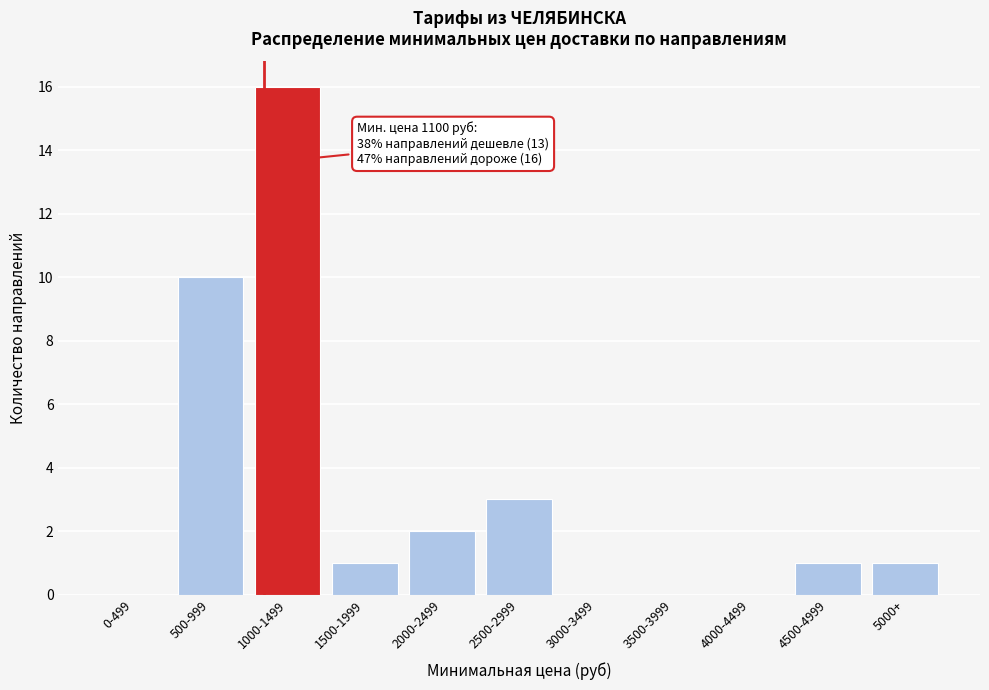

Reading right to left, extract all data points from this chart.

5000+=1	4500-4999=1	4000-4499=0	3500-3999=0	3000-3499=0	2500-2999=3	2000-2499=2	1500-1999=1	1000-1499=16	500-999=10	0-499=0